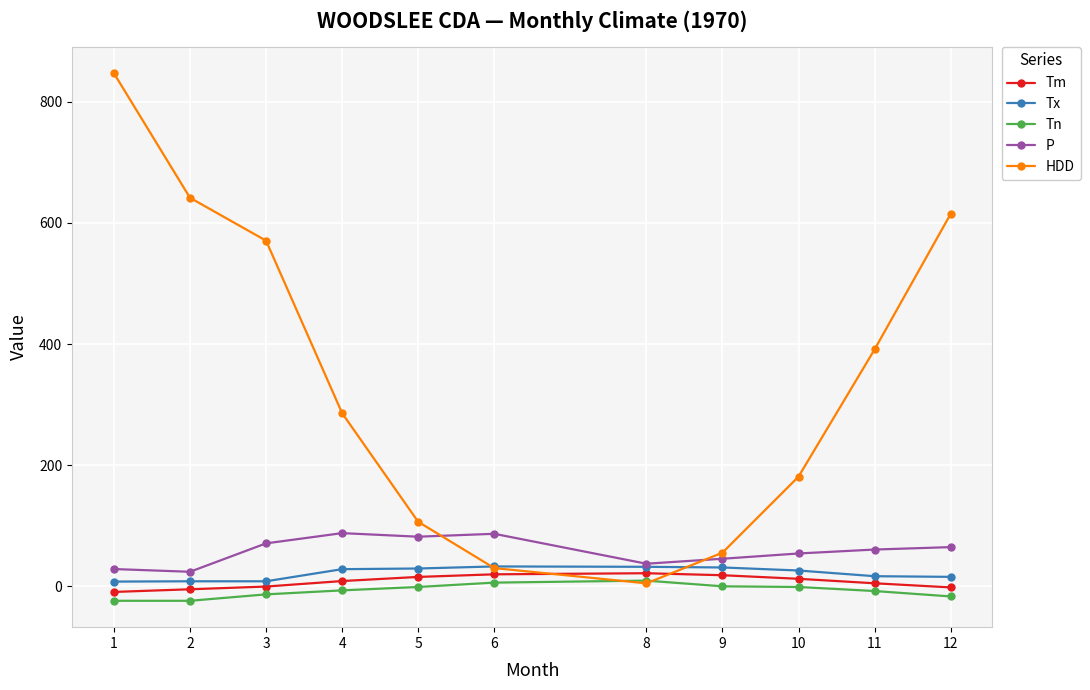

Which series has the largest total across all categories?

HDD